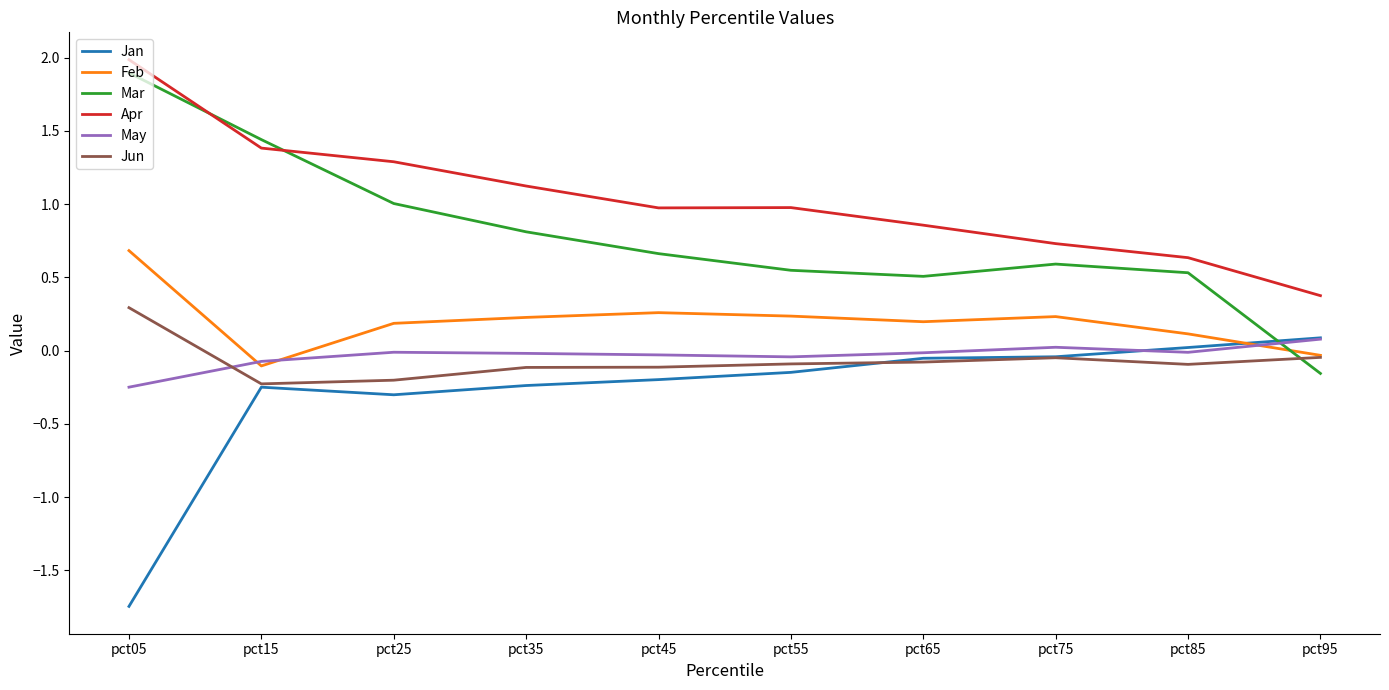

Which series has the largest total across all categories?

Apr